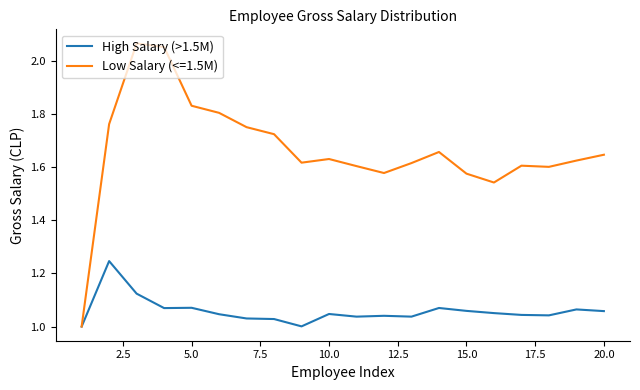

Which series has the widest spread of values?

Low Salary (<=1.5M)